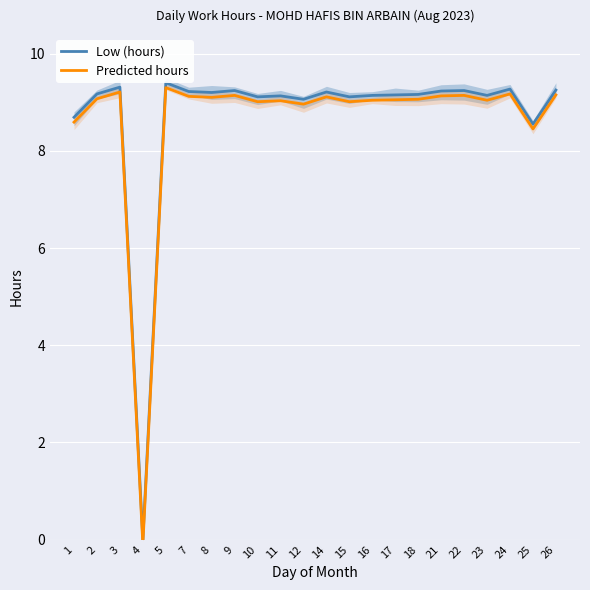

True or false: Predicted hours and Low (hours) cross at least once.

False